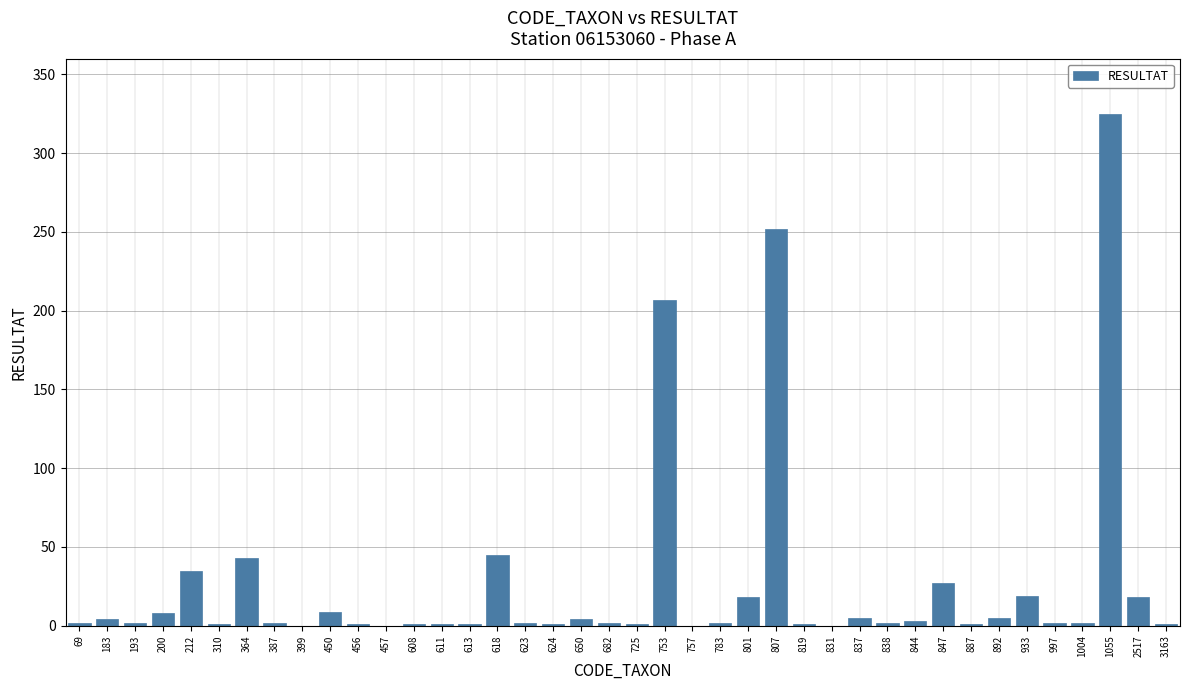

The value at 753 is 367. True or false?

False